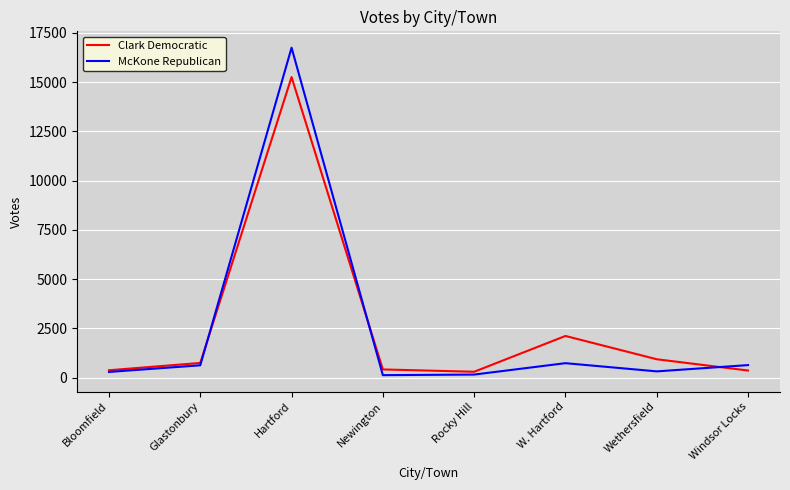

What is the average value of the Clark Democratic series?

2565